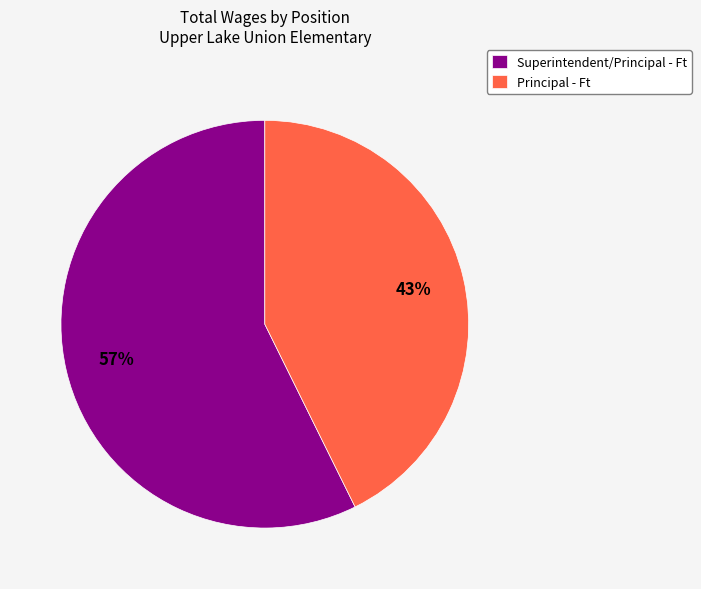

Which slice is the smallest?

Principal - Ft